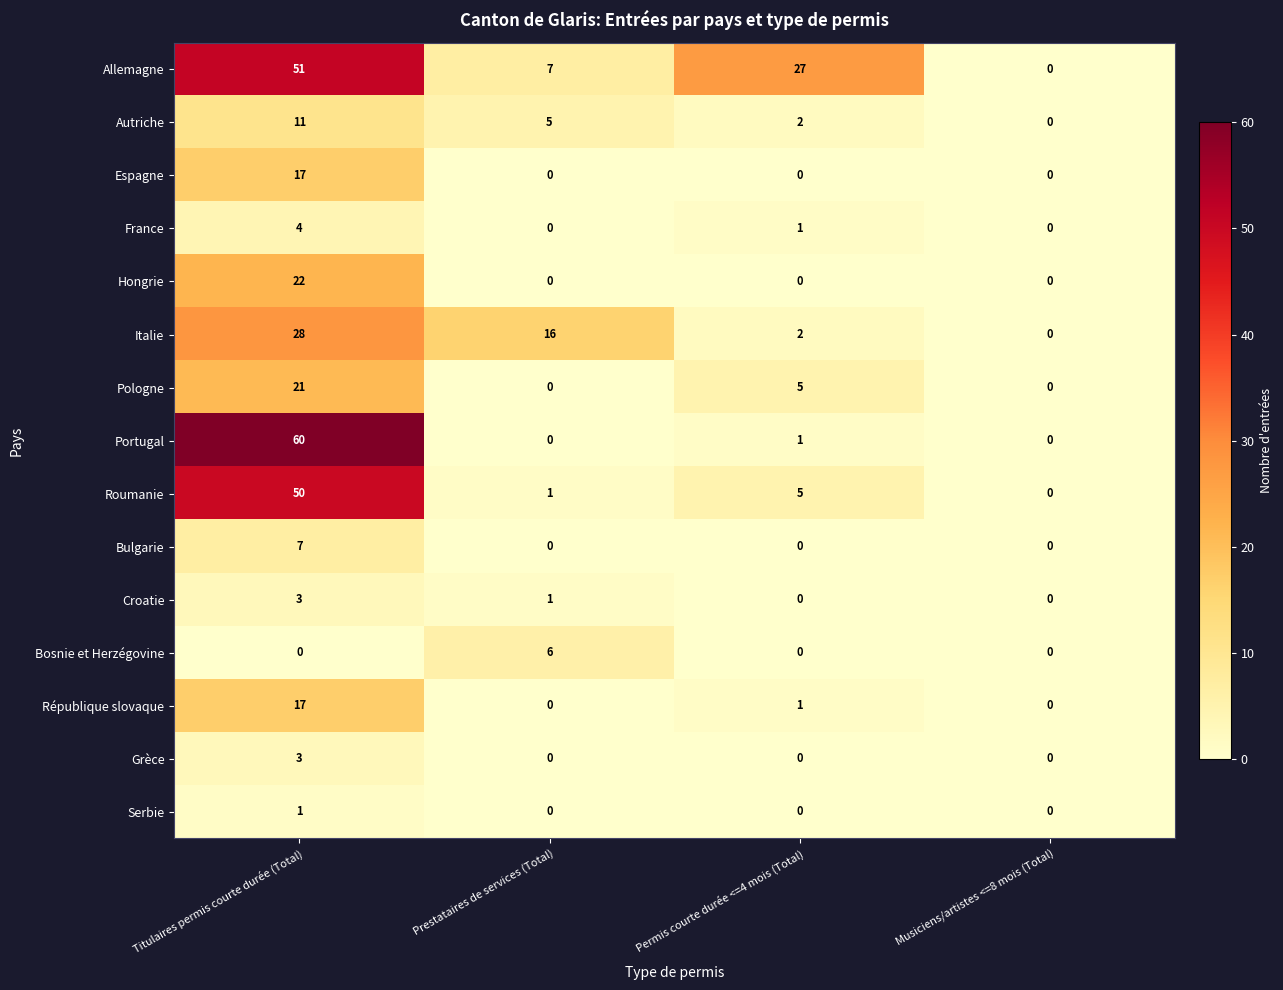

What is the difference between the highest and lowest values at Prestataires de services (Total)?

16